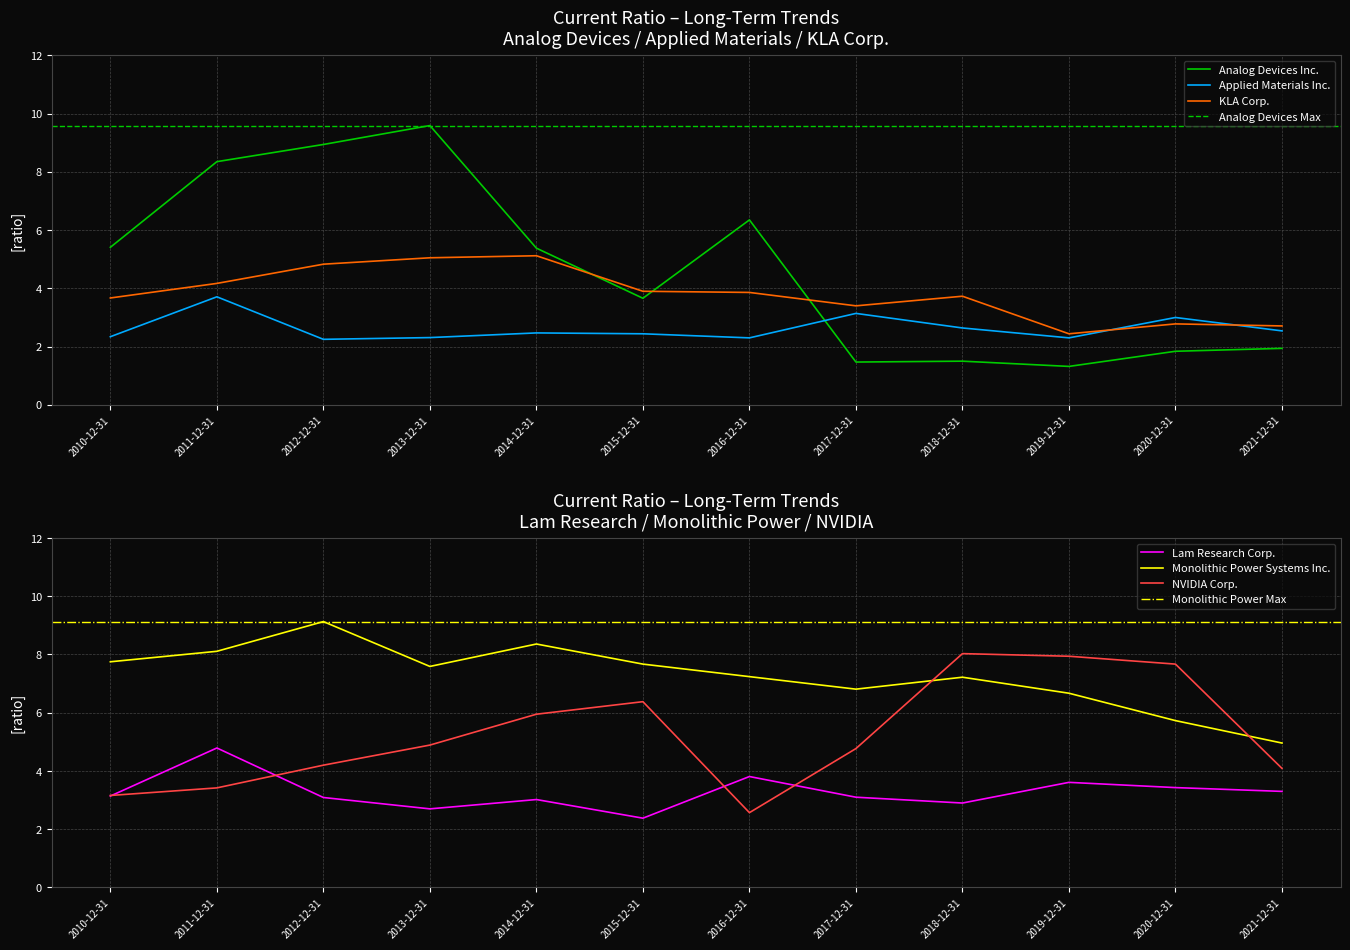

Which series has the largest total across all categories?

Monolithic Power Systems Inc.